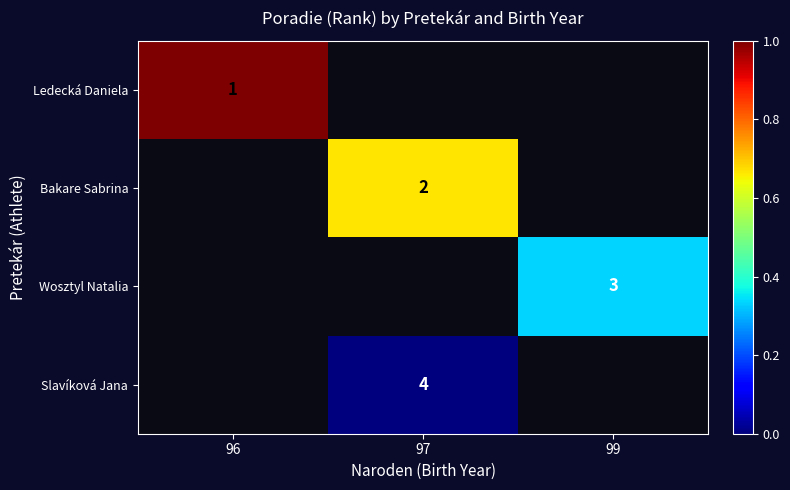

The Bakare Sabrina series shows 2 at 97. True or false?

True